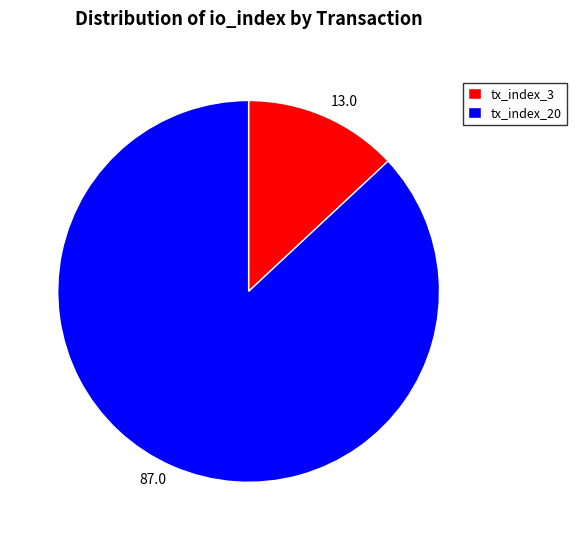

Combined, do 13.0 and 87.0 account for over 50%?

Yes